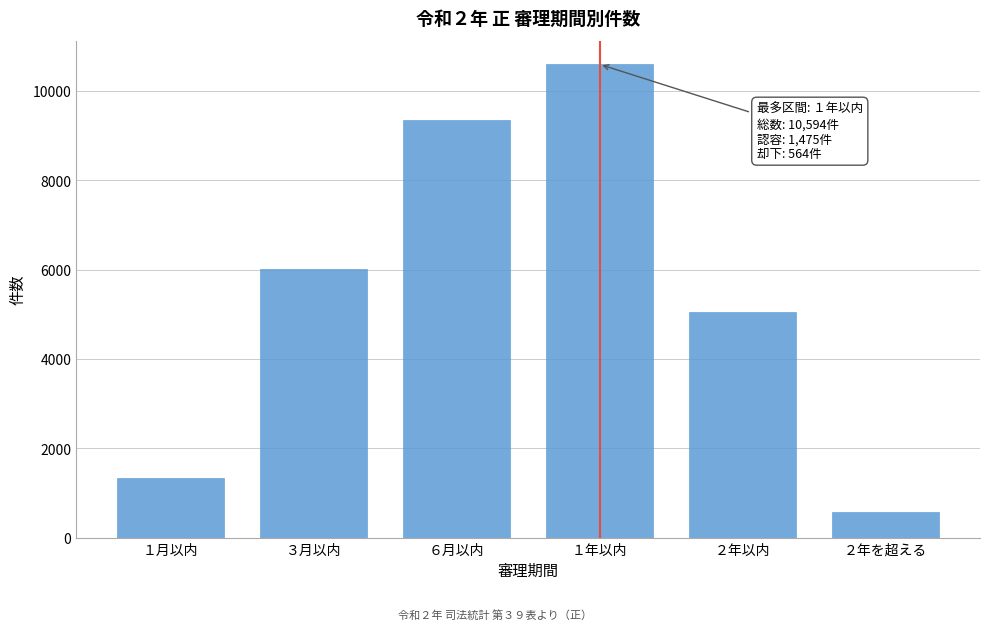

Reading right to left, extract all data points from this chart.

575	5050	10594	9338	6012	1342